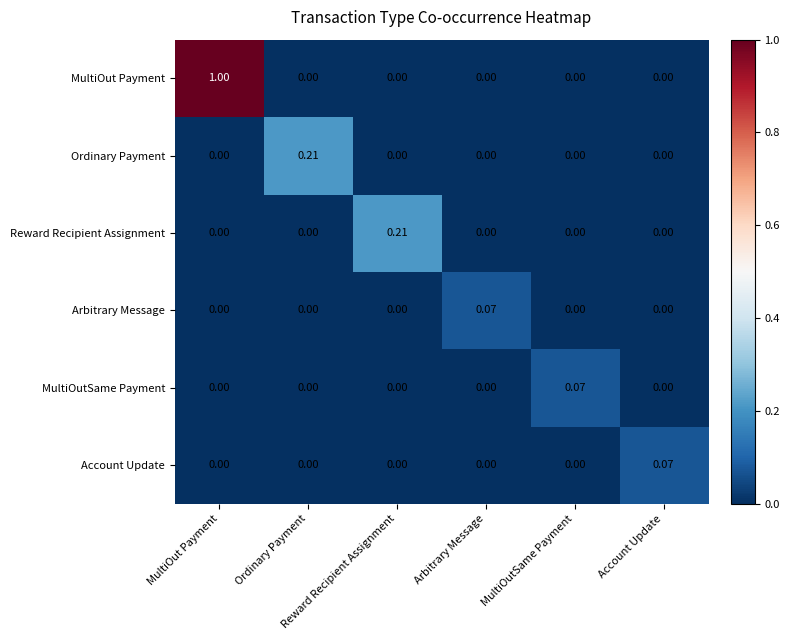

Which series has the widest spread of values?

MultiOut Payment